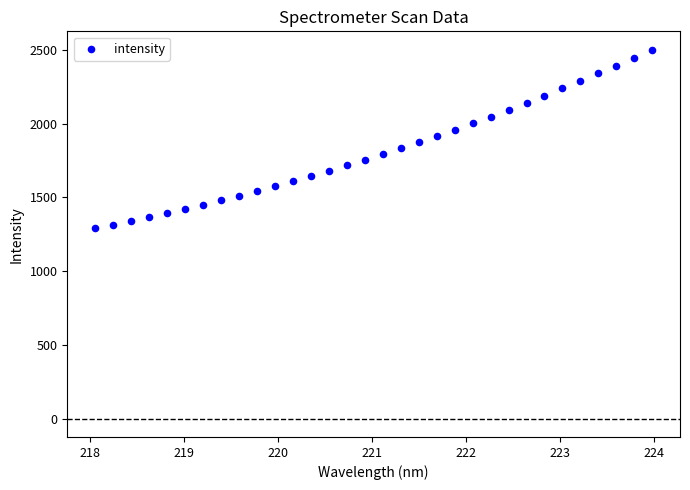

What is the range of Y values (max minus min)?

1211.2